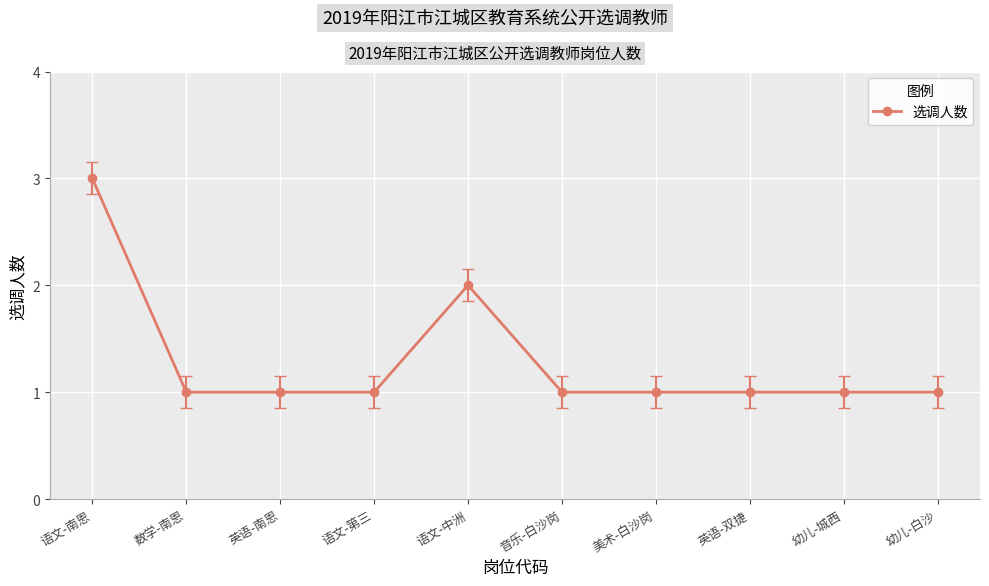

How many lines are shown in the chart?

1